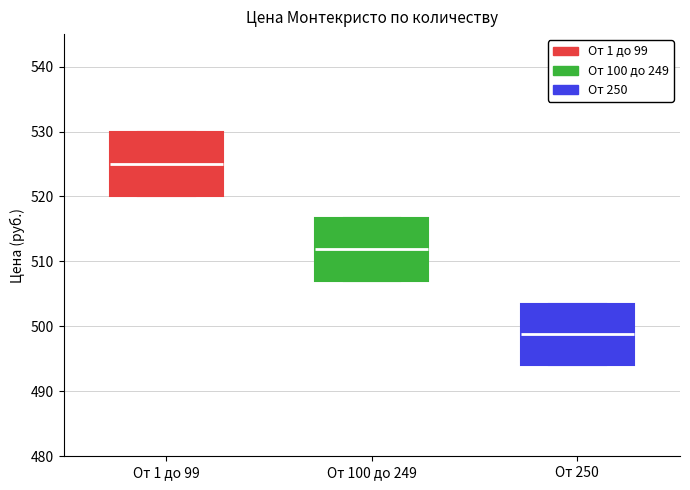

Reading left to right, read every box against the y-axis: the position of its median line, the range the box covers, and the ends of its whiskers. The values are not printed on the chart, so give them approximately, as read against the axis.

От 1 до 99: median 525, box 520 to 530, whiskers 520 to 530
От 100 до 249: median 512, box 507 to 517, whiskers 507 to 517
От 250: median 499, box 494 to 504, whiskers 494 to 504